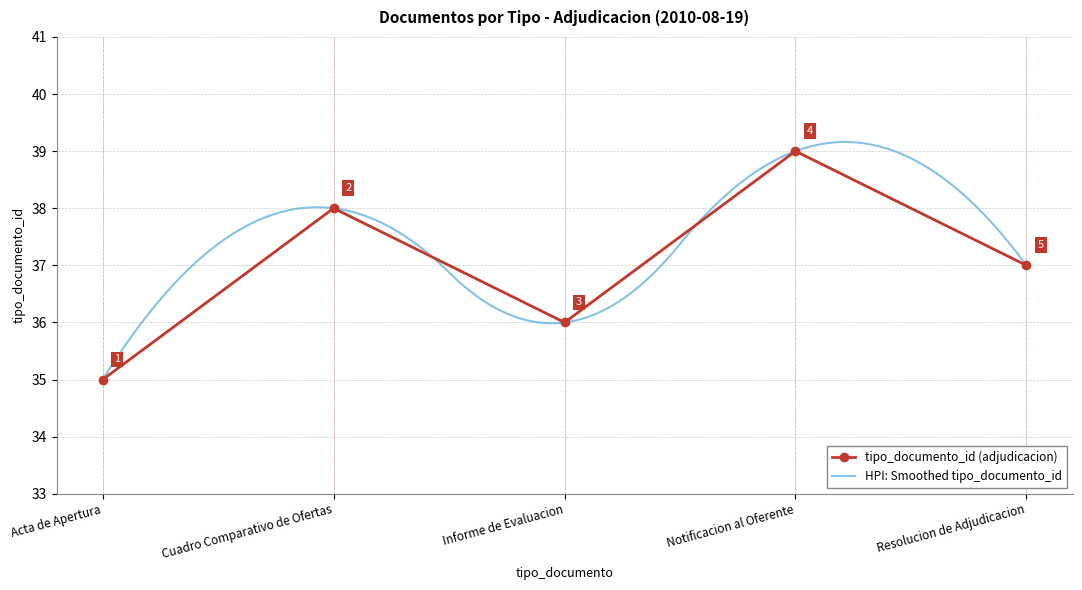

What is the label of the 3rd point from the right?

Informe de Evaluacion